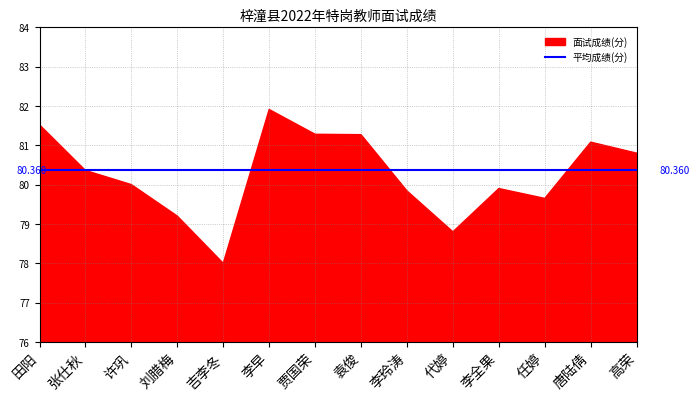

Rank the categories by 面试成绩 value from highest to lowest.

李早, 田阳, 贾国荣, 袁俊, 唐陆倩, 高荣, 张仕秋, 许巩, 李全果, 李玲涛, 任婷, 刘腊梅, 代婷, 吉李冬